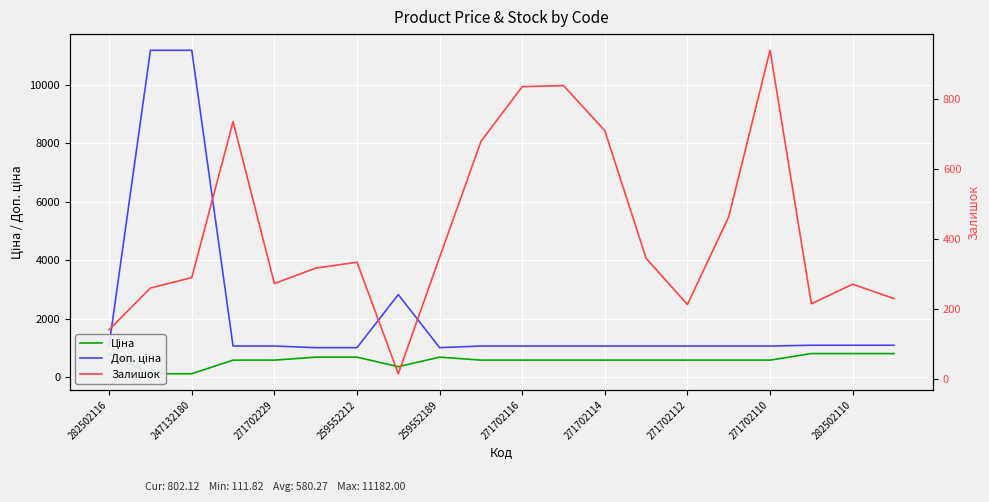

Is the value of Залишок at 271702112 greater than the value of Ціна at 19?

No